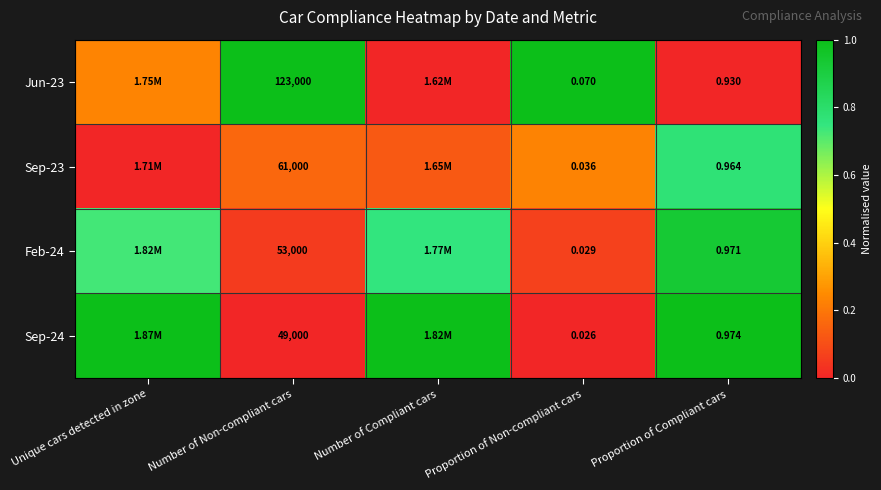

Is the value of Sep-23 at Number of Non-compliant cars greater than the value of Feb-24 at Number of Non-compliant cars?

Yes